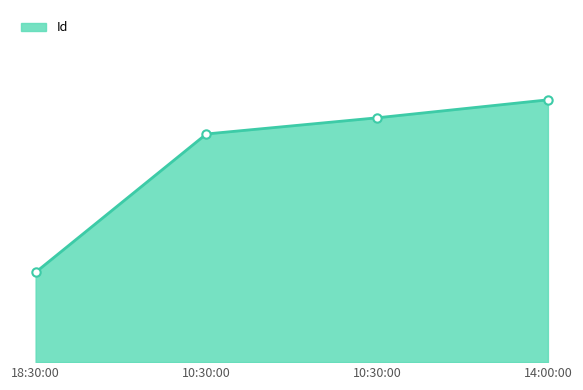

List the labels in order of value, smallest first.

18:30:00, 10:30:00, 10:30:00, 14:00:00